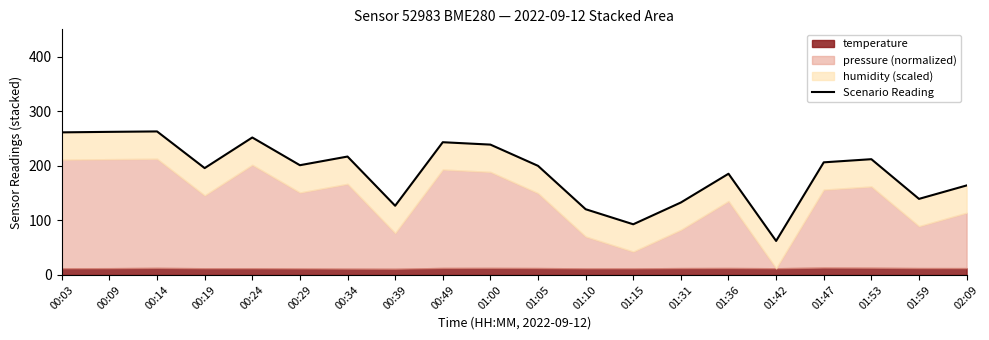

Does the chart display data point markers on the line(s)?

No